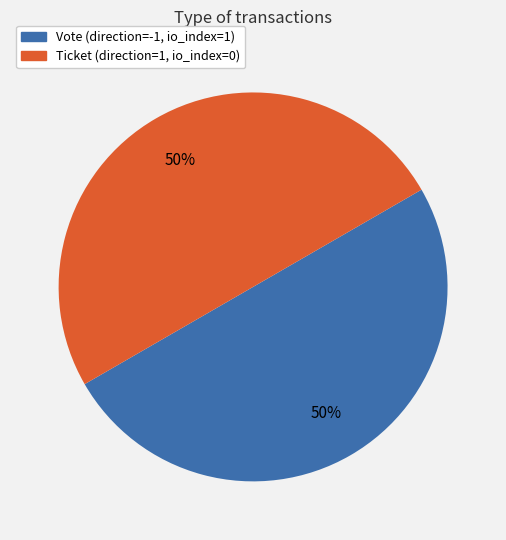

To the nearest percent, what percentage of the pie is Vote?

50%